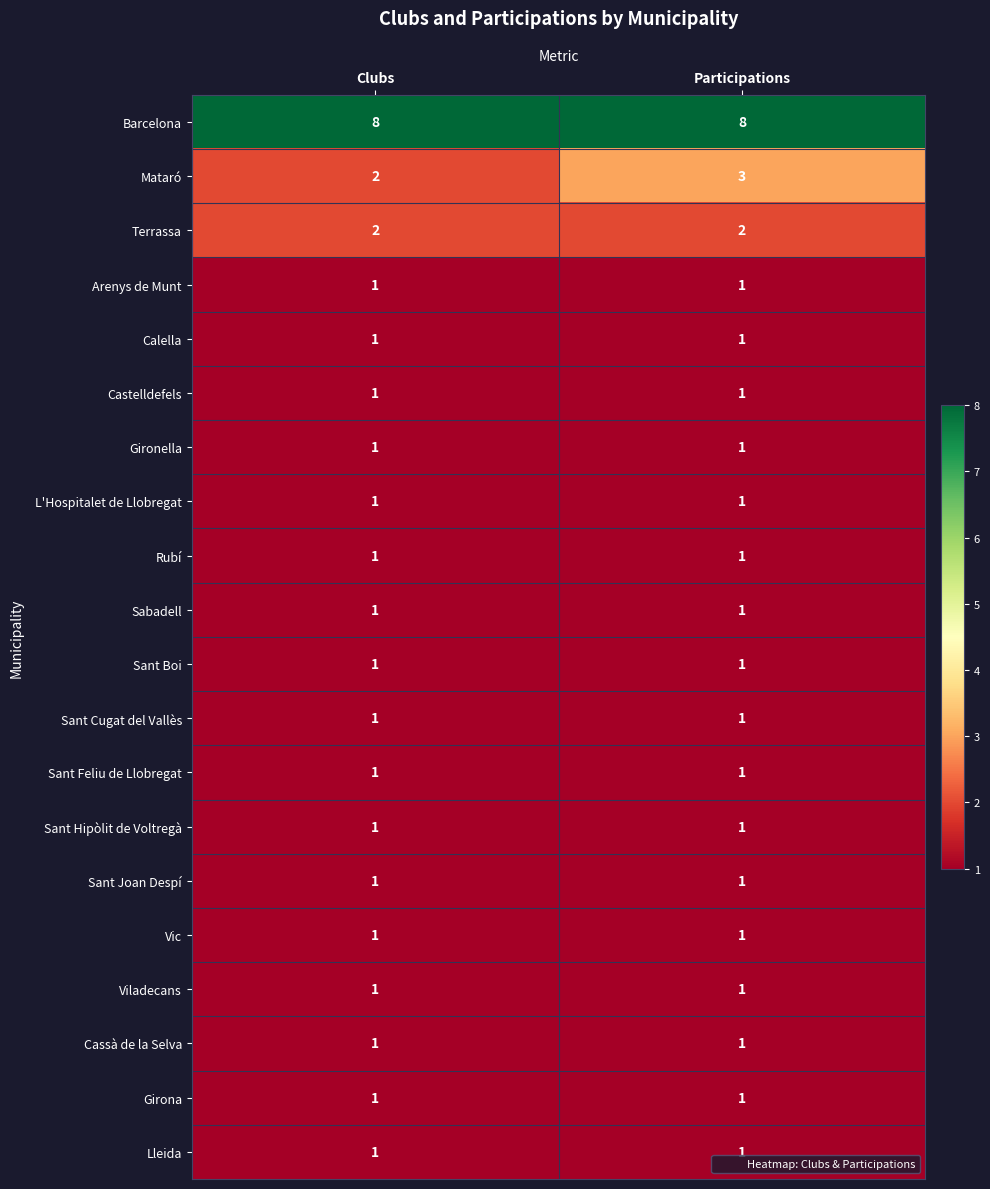

At which category is the sum across all series the highest?

Participations